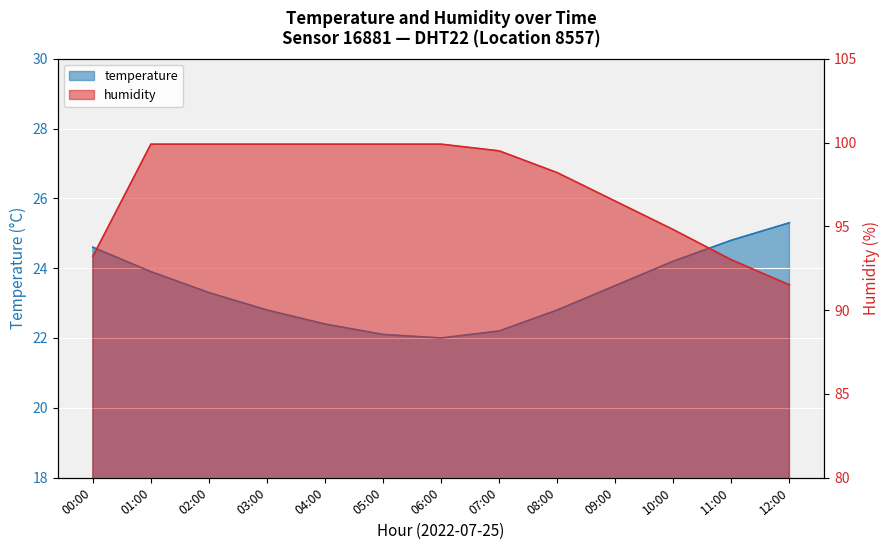

How many lines are shown in the chart?

2